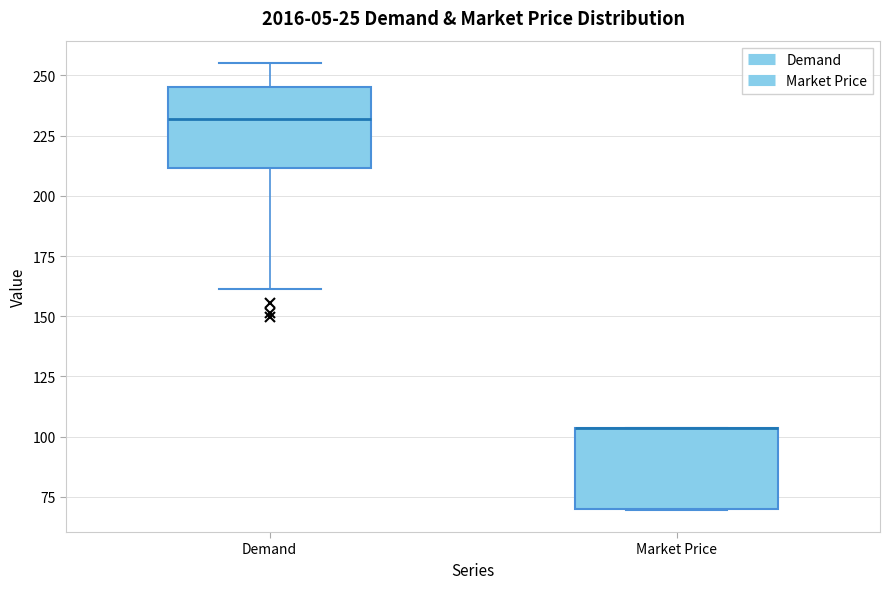

Reading left to right, read every box against the y-axis: the position of its median line, the range the box covers, and the ends of its whiskers. The values are not printed on the chart, so give them approximately, as read against the axis.

Demand: median 230, box 210 to 245, whiskers 160 to 255
Market Price: median 105 (drawn on the box's upper edge), box 70 to 105, whiskers 70 to 105